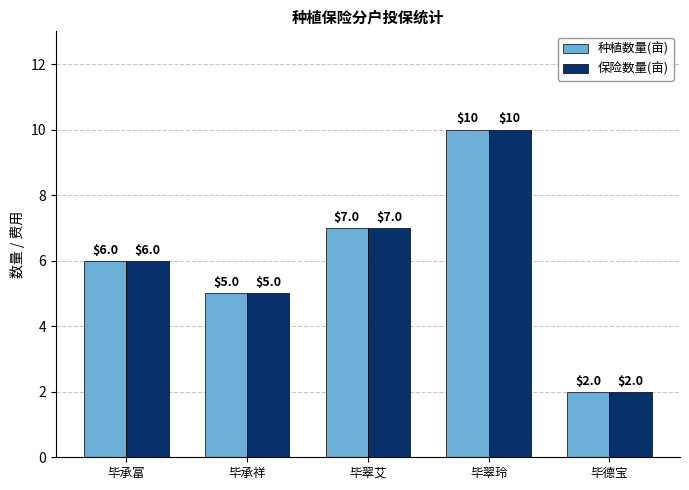

At which label does 保险数量(亩) reach its peak?

毕翠玲